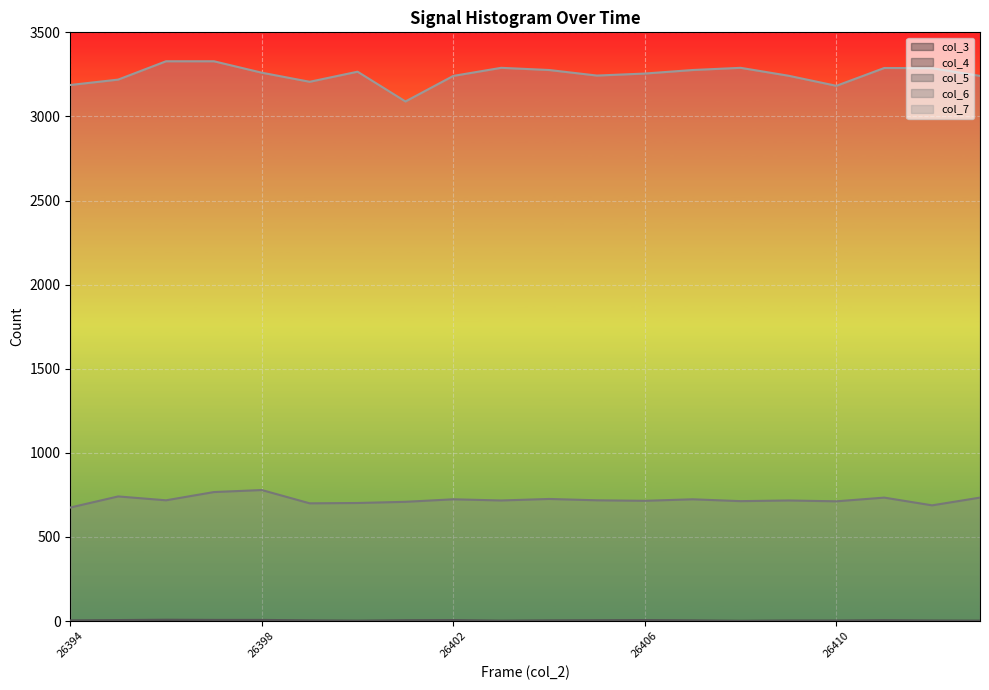

Does the chart display data point markers on the line(s)?

No